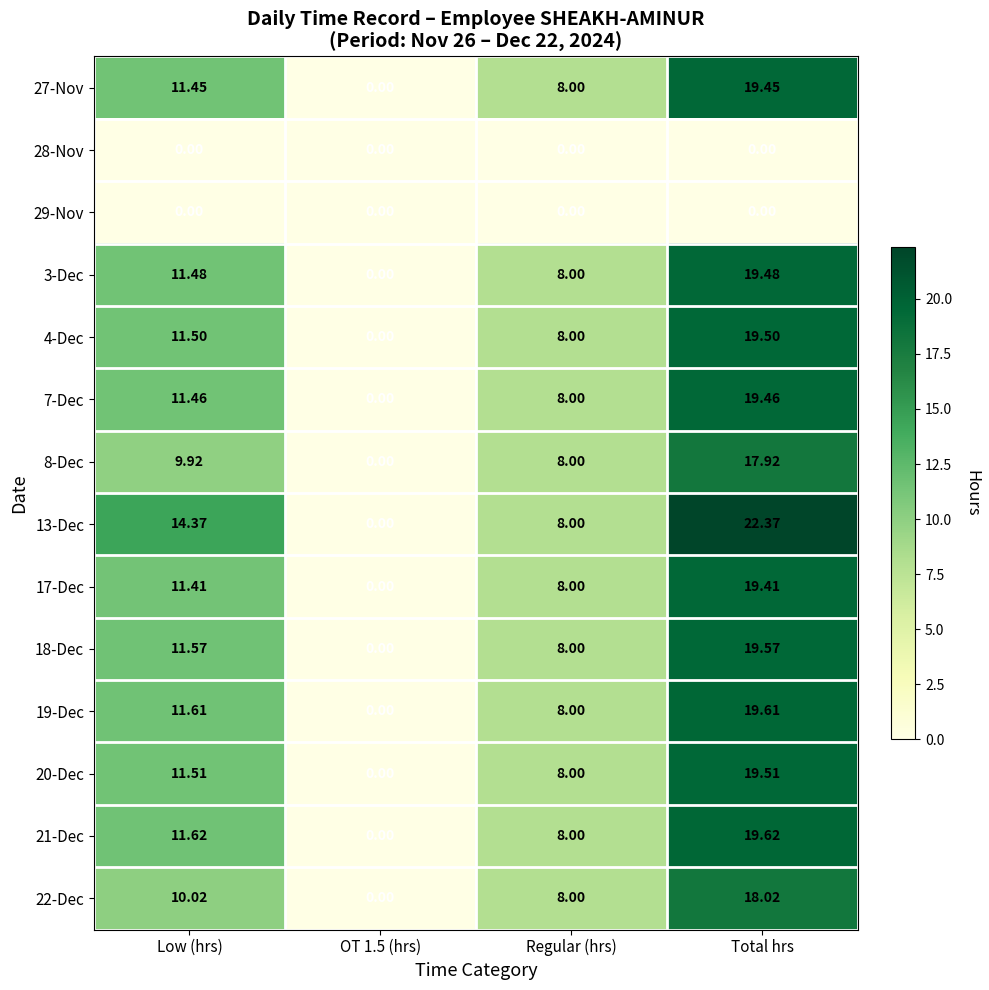

At how many categories does at least one series exceed 9?

2